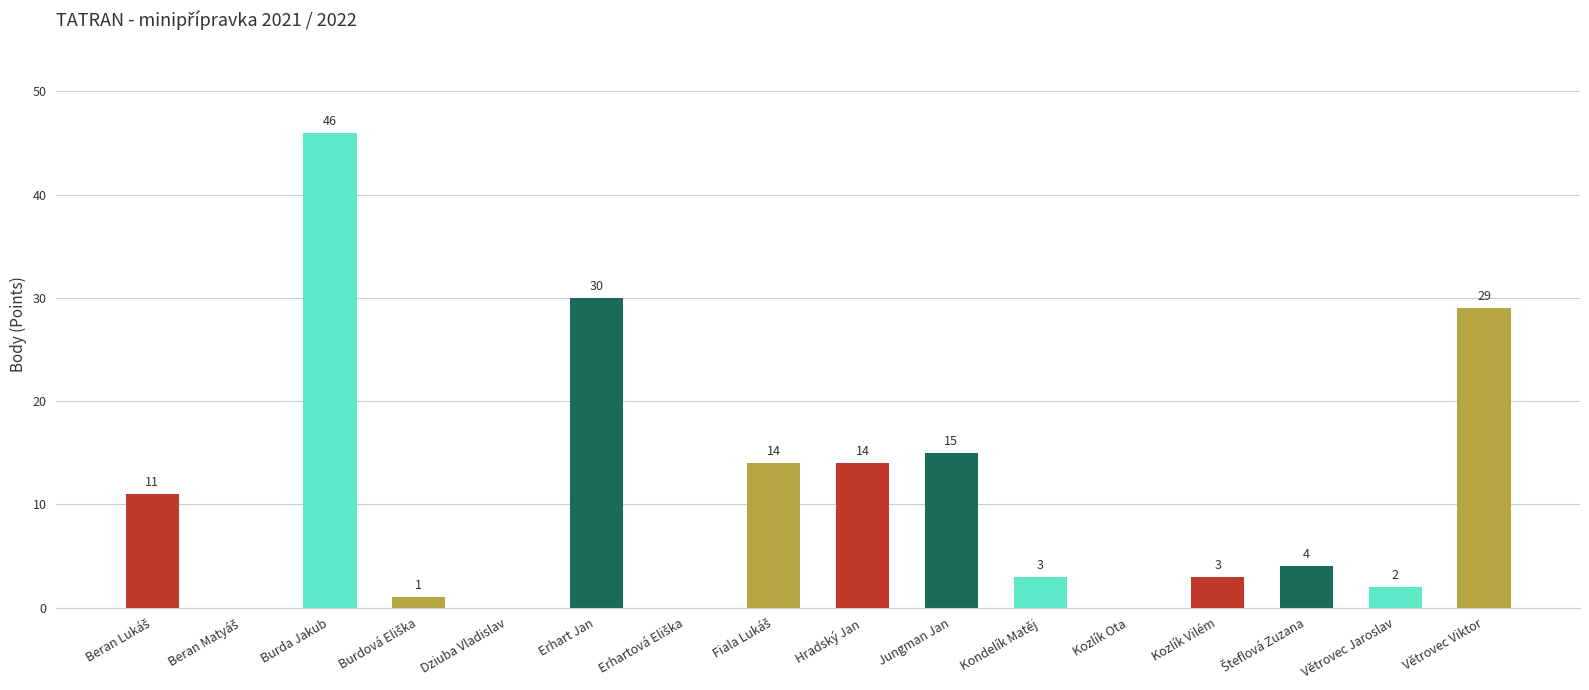

What is the sum of the values at Hradský Jan and Burda Jakub?

60